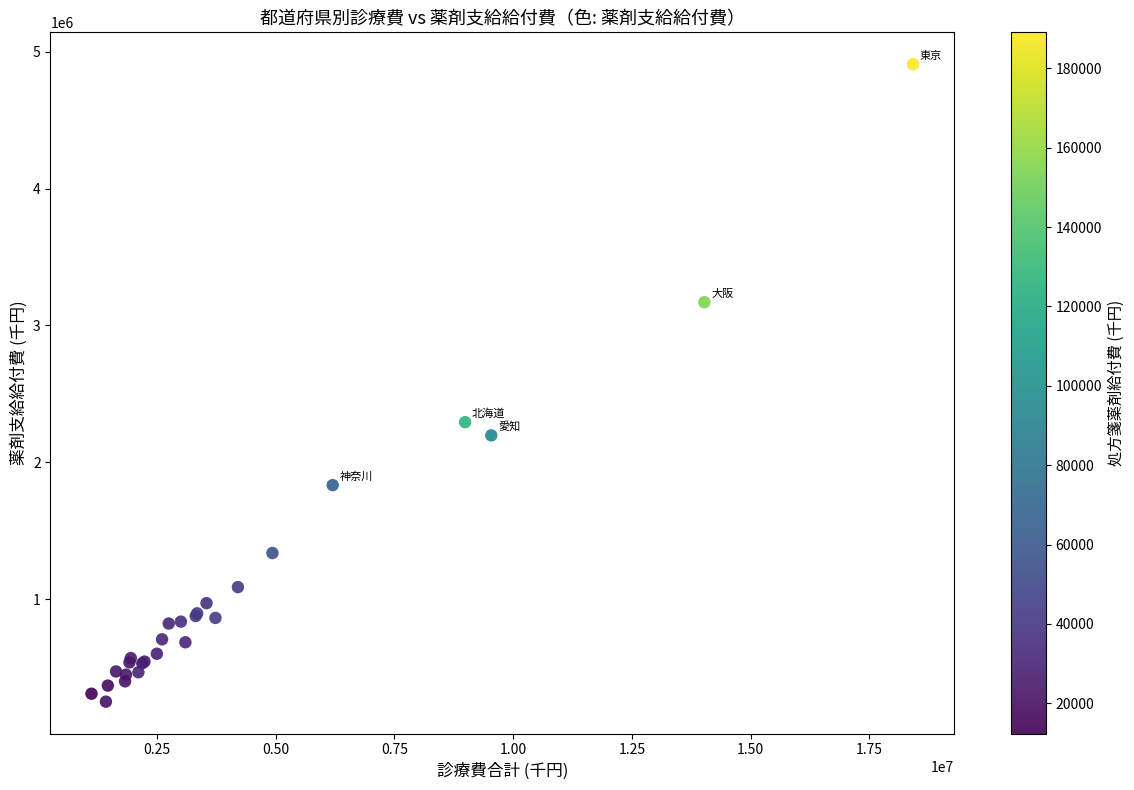

What Y value in the scatter plot is closest to 2579921?

2293193.7